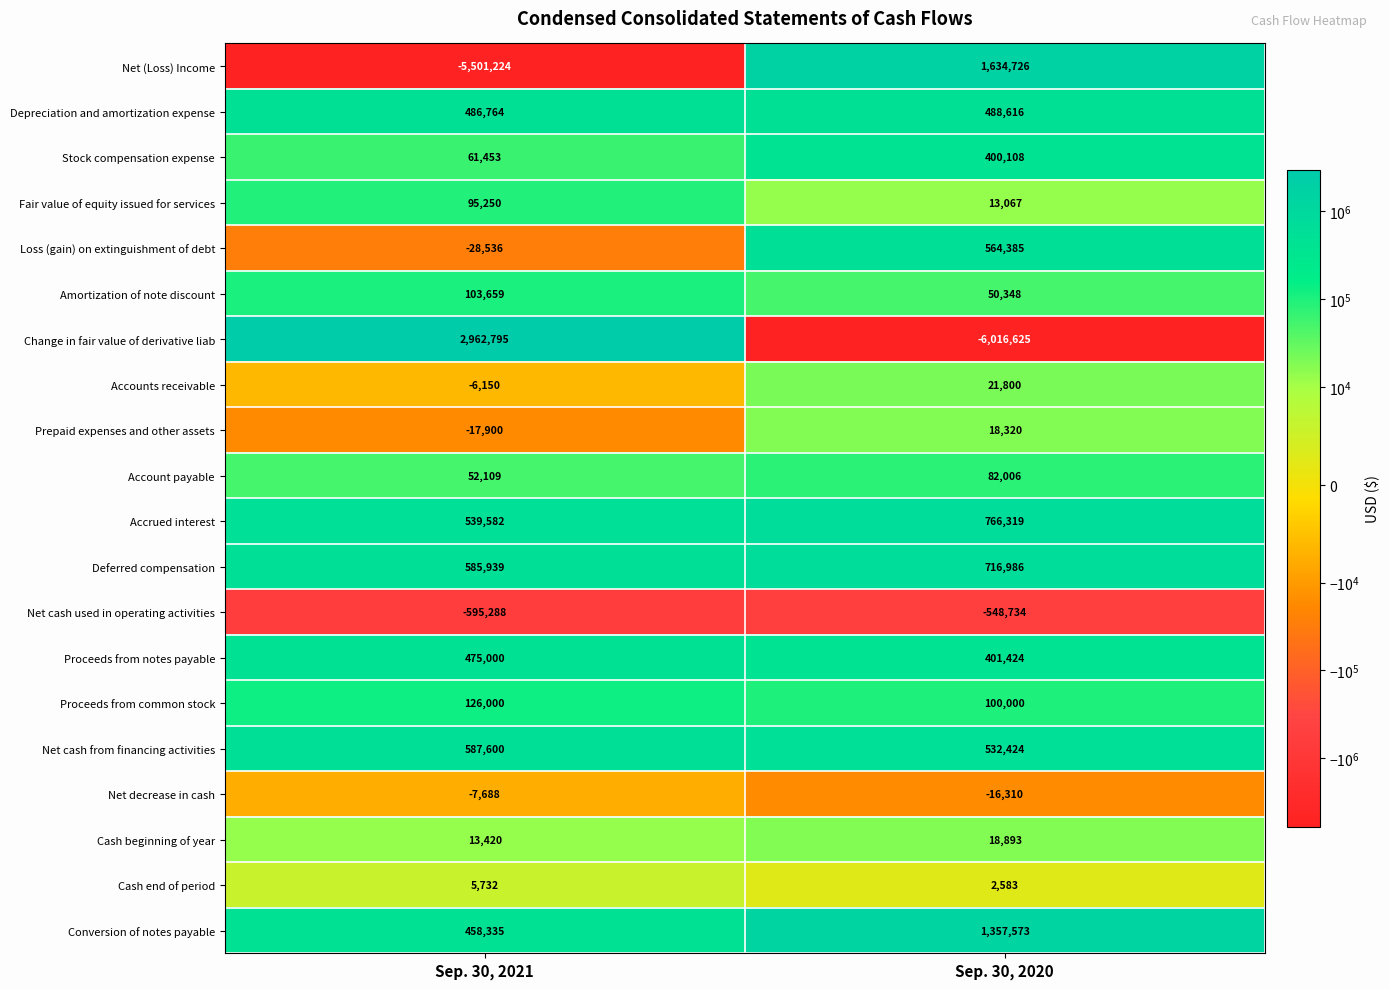

What is the difference between the Proceeds from notes payable values at Sep. 30, 2021 and Sep. 30, 2020?

73576